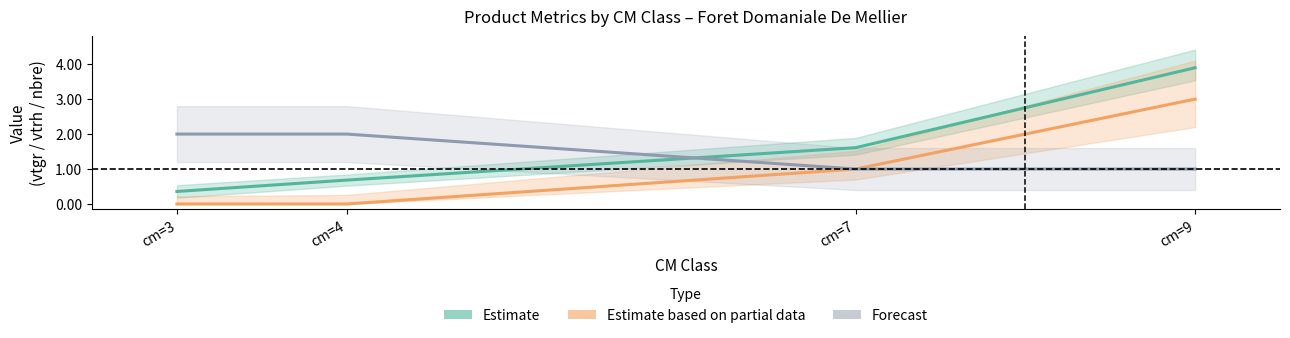

Reading left to right, list all the values displayed in this chart.

Estimate: 0.4	0.7	1.6	3.9
Estimate based on partial data: 0.0	0.0	1.0	3.0
Forecast: 2.0	2.0	1.0	1.0